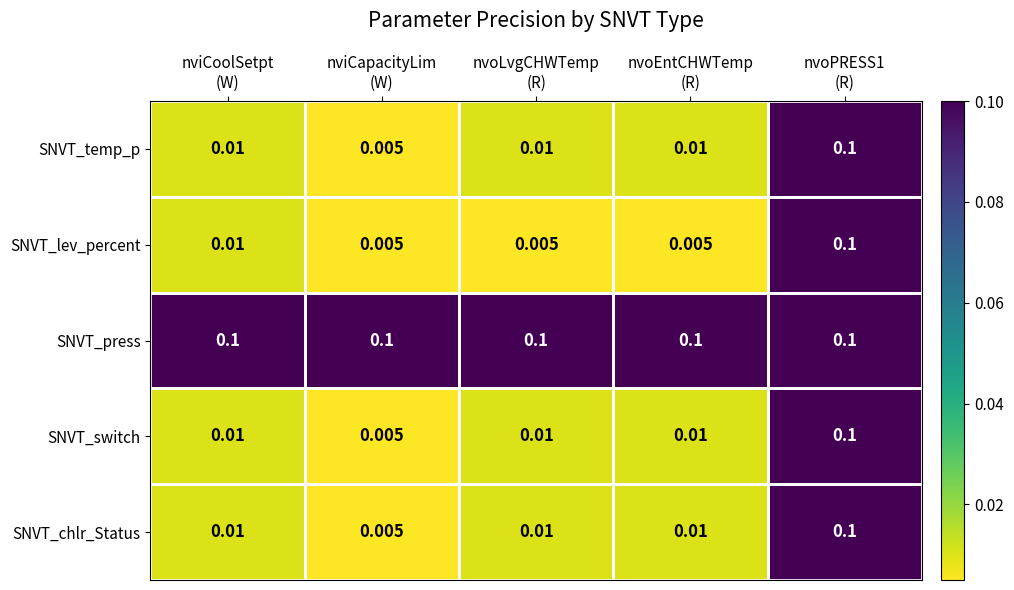

Which series has the largest total across all categories?

SNVT_press